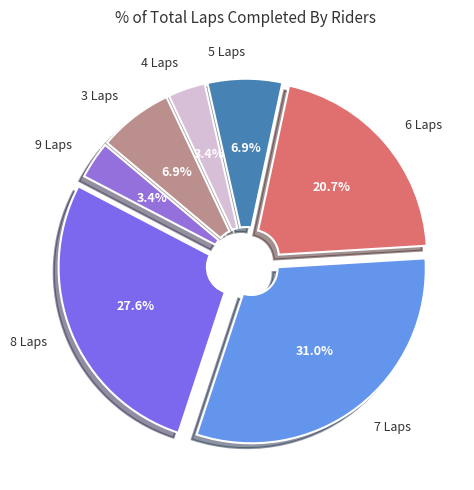

What is the ratio of the value at 8 Laps to the value at 6 Laps?

1.3